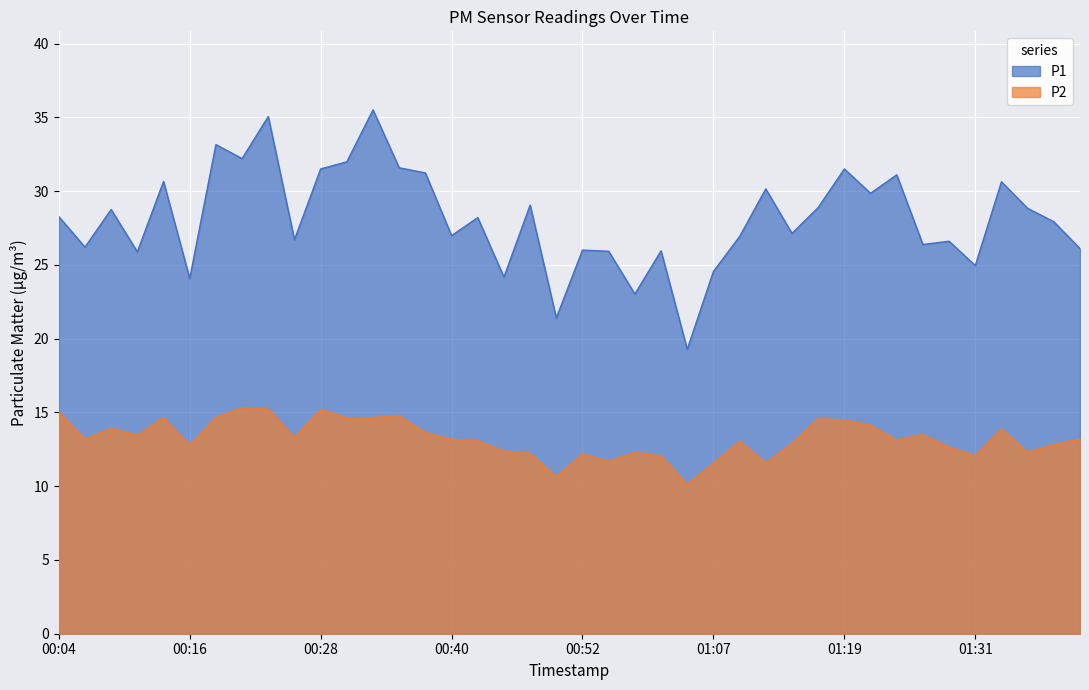

The value of P1 at 00:06 is 36.8. True or false?

False